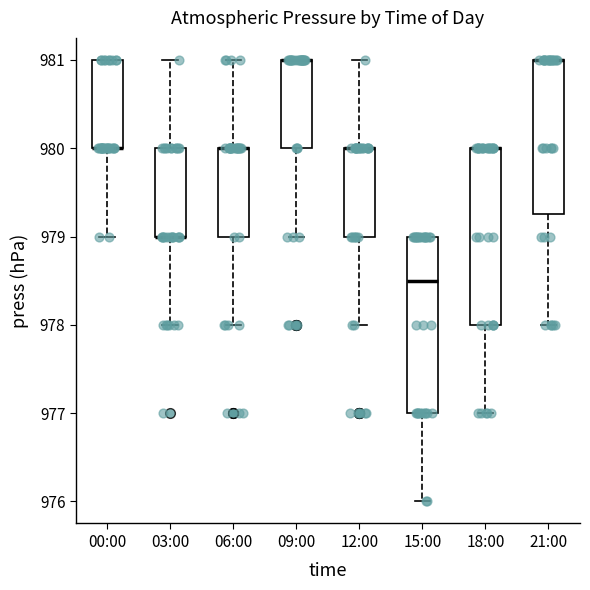

Reading left to right, transcribe this box plot: for each box, give where its median line is, the range the box spans, and where its two whiskers end, as read against the y-axis. The values are not printed on the chart, so give them approximately, as read against the axis.

00:00: median 980.0 (drawn on the box's lower edge), box 980.0 to 981.0, whiskers 979.0 to 981.0
03:00: median 979.0 (drawn on the box's lower edge), box 979.0 to 980.0, whiskers 978.0 to 981.0
06:00: median 980.0 (drawn on the box's upper edge), box 979.0 to 980.0, whiskers 978.0 to 981.0
09:00: median 981.0 (drawn on the box's upper edge), box 980.0 to 981.0, whiskers 979.0 to 981.0
12:00: median 980.0 (drawn on the box's upper edge), box 979.0 to 980.0, whiskers 978.0 to 981.0
15:00: median 978.5, box 977.0 to 979.0, whiskers 976.0 to 979.0
18:00: median 980.0 (drawn on the box's upper edge), box 978.0 to 980.0, whiskers 977.0 to 980.0
21:00: median 981.0 (drawn on the box's upper edge), box 979.3 to 981.0, whiskers 978.0 to 981.0